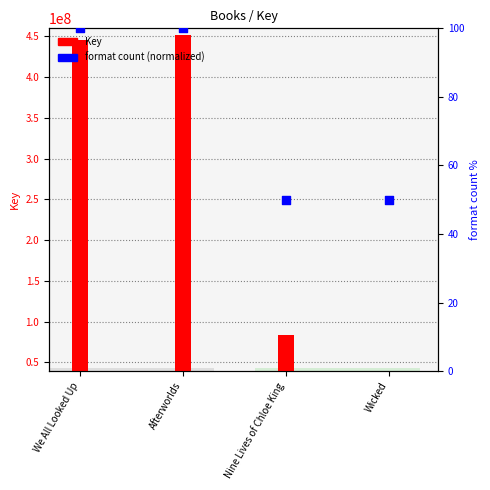

Which series contains the lowest Y value?

format count (normalized)